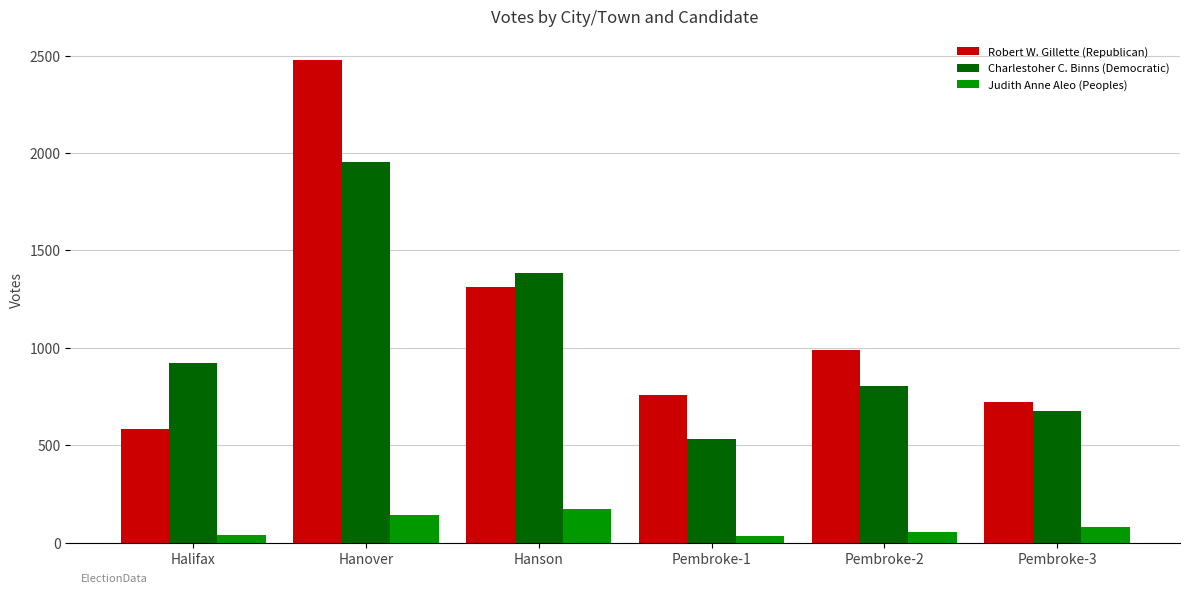

What is the spread (max minus min) of values at Pembroke-1?

720